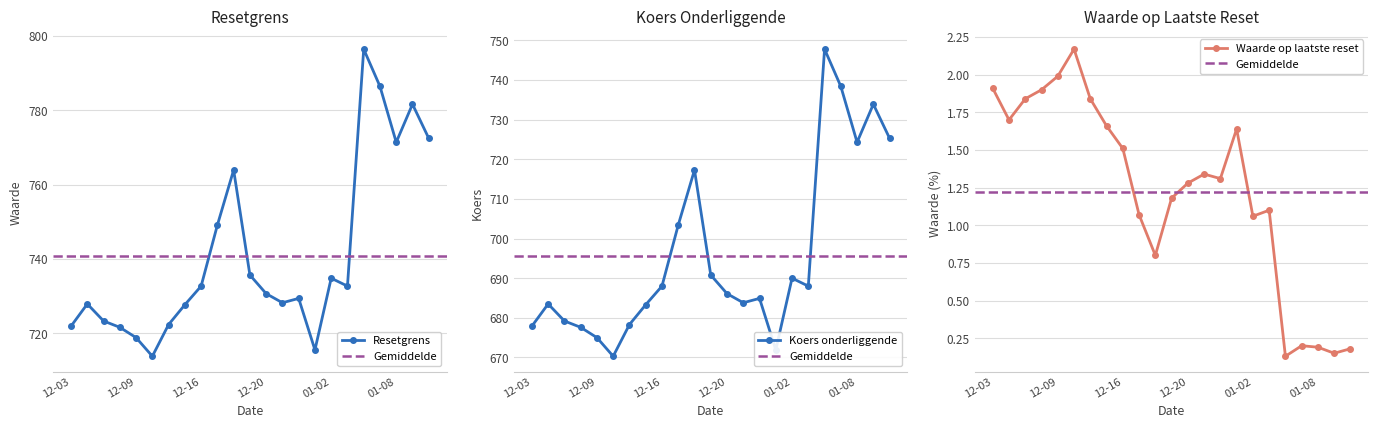

Reading right to left, extract all data points from this chart.

Resetgrens: 772.4	781.6	771.4	786.4	796.4	732.7	734.9	715.6	729.4	728.2	730.7	735.7	763.9	749.1	732.7	727.7	722.4	713.9	718.9	721.6	723.3	727.9	722.0
Koers onderliggende op laatste reset: 725.3	733.9	724.3	738.4	747.8	688.0	690.0	671.9	684.9	683.8	686.1	690.8	717.3	703.4	688.0	683.3	678.3	670.3	675.0	677.6	679.2	683.5	677.9
Waarde op laatste reset: 0.2	0.1	0.2	0.2	0.1	1.1	1.1	1.6	1.3	1.3	1.3	1.2	0.8	1.1	1.5	1.7	1.8	2.2	2.0	1.9	1.8	1.7	1.9